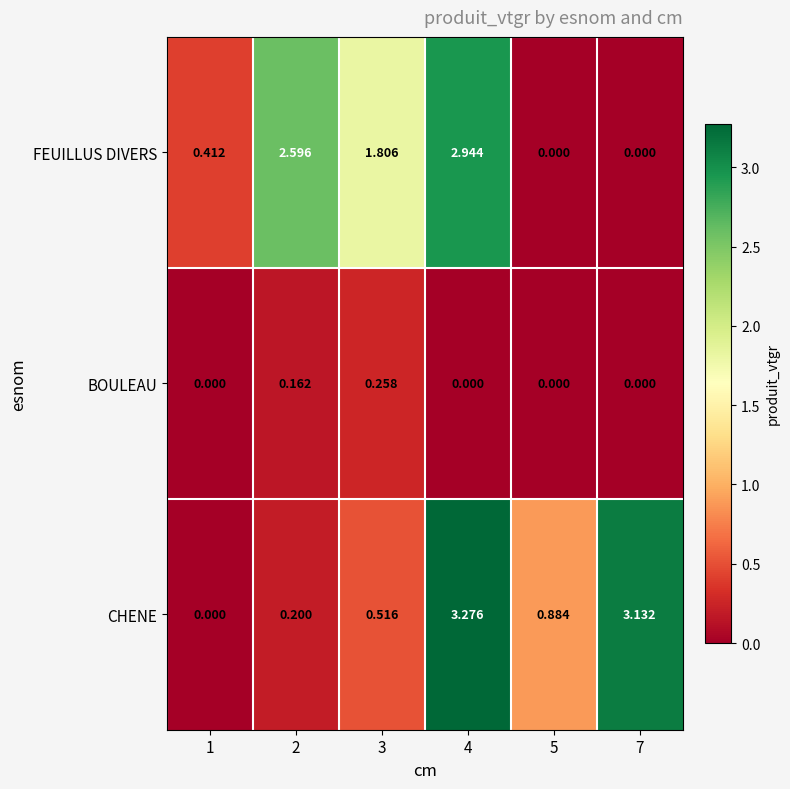

Between 1 and 4, which series saw the biggest shift?

CHENE